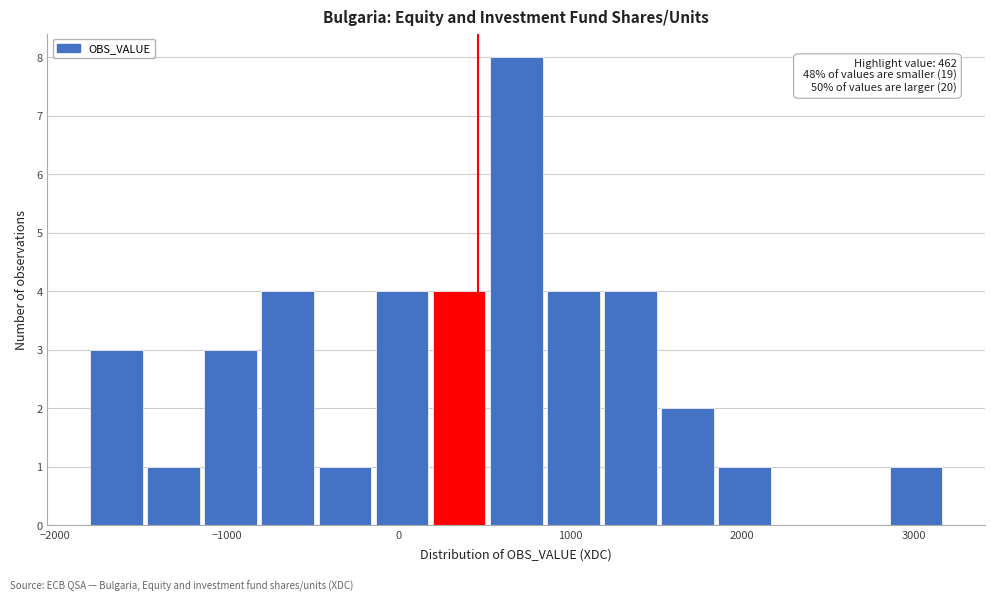

Read against the x-axis, roughly where is the centre of the tallest bar?

700